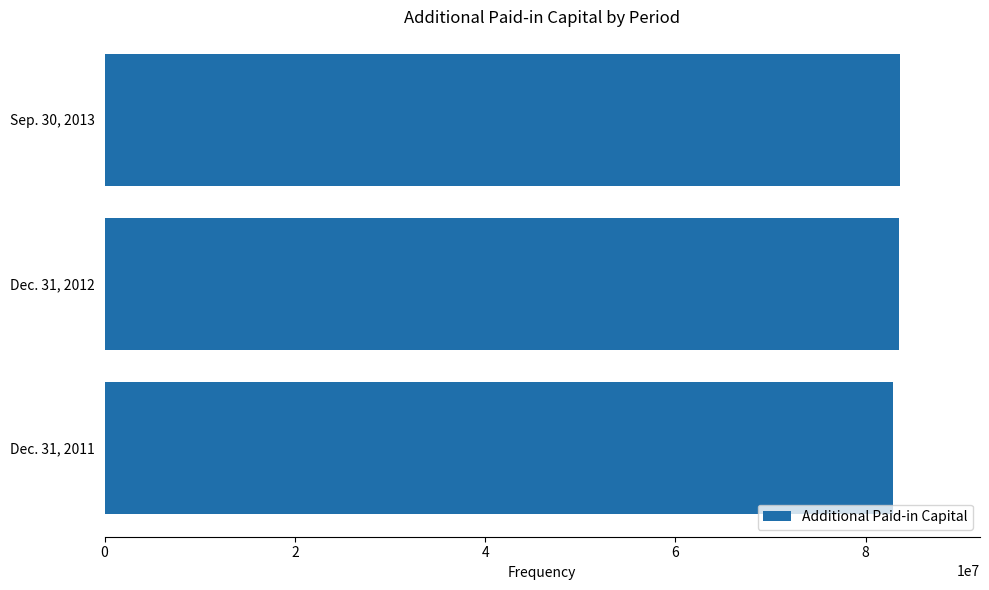

How many bars are there in total?

3